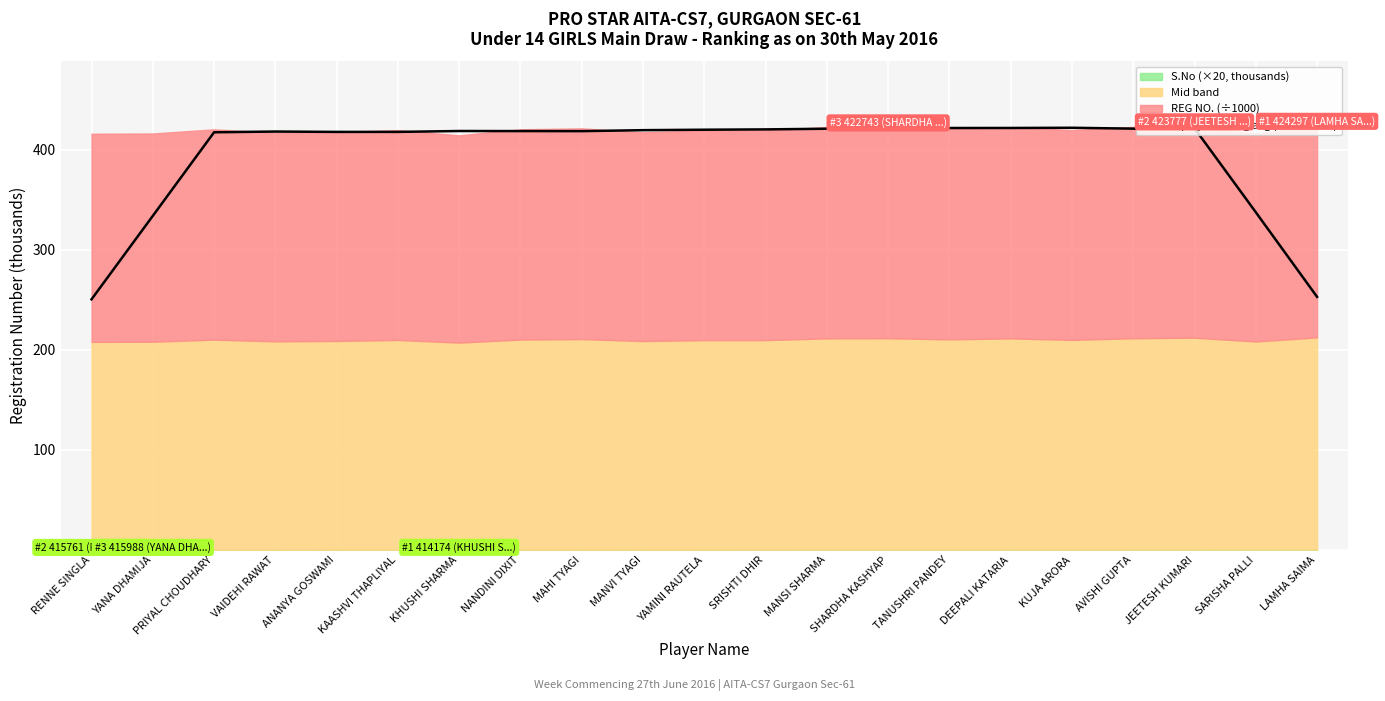

At which category does the chart reach its peak across all series?

KUJA ARORA